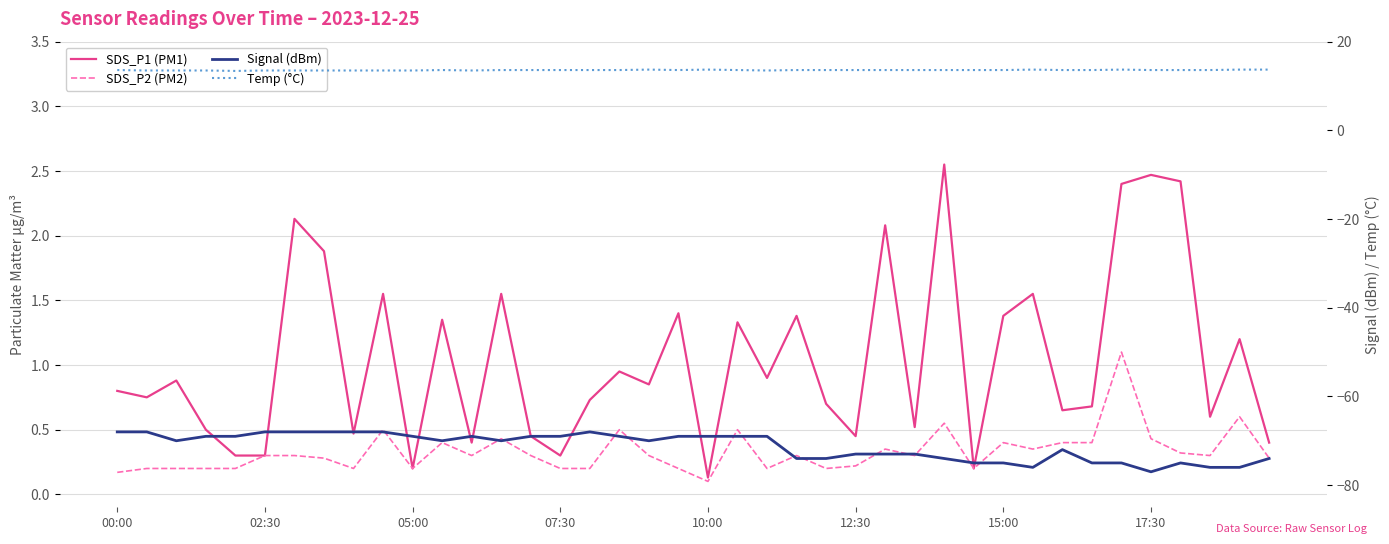

What are all the series names shown in the legend?

SDS_P1, SDS_P2, Signal (dBm), Temp (°C)